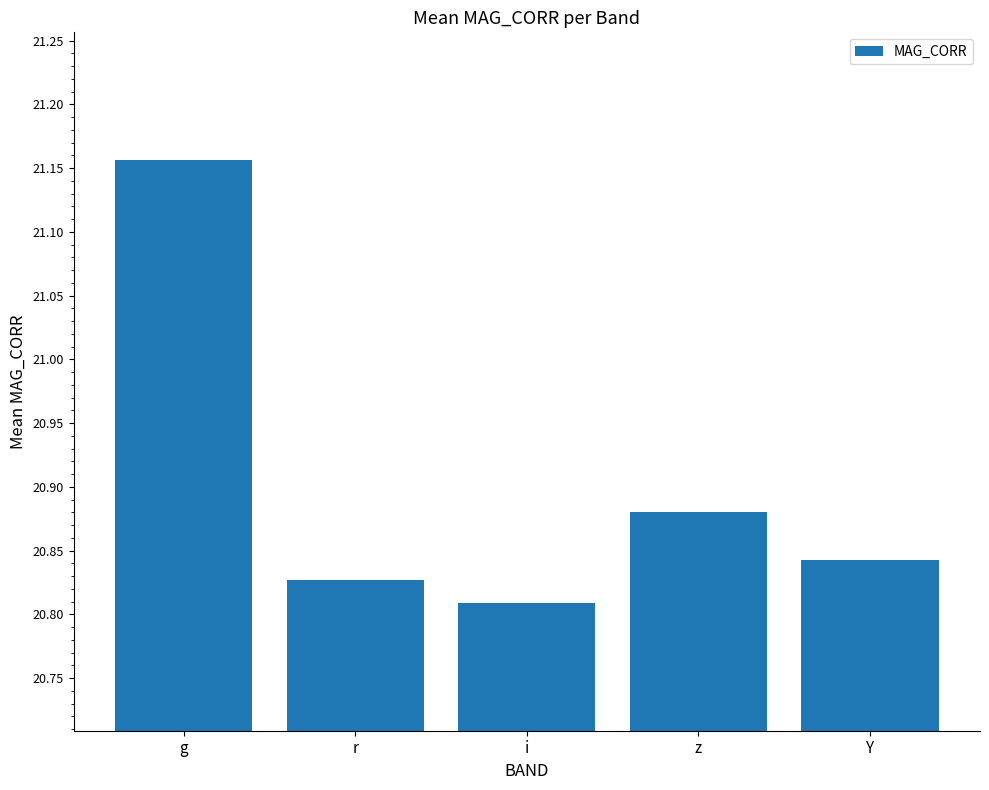

Which label corresponds to the largest value in the chart?

g